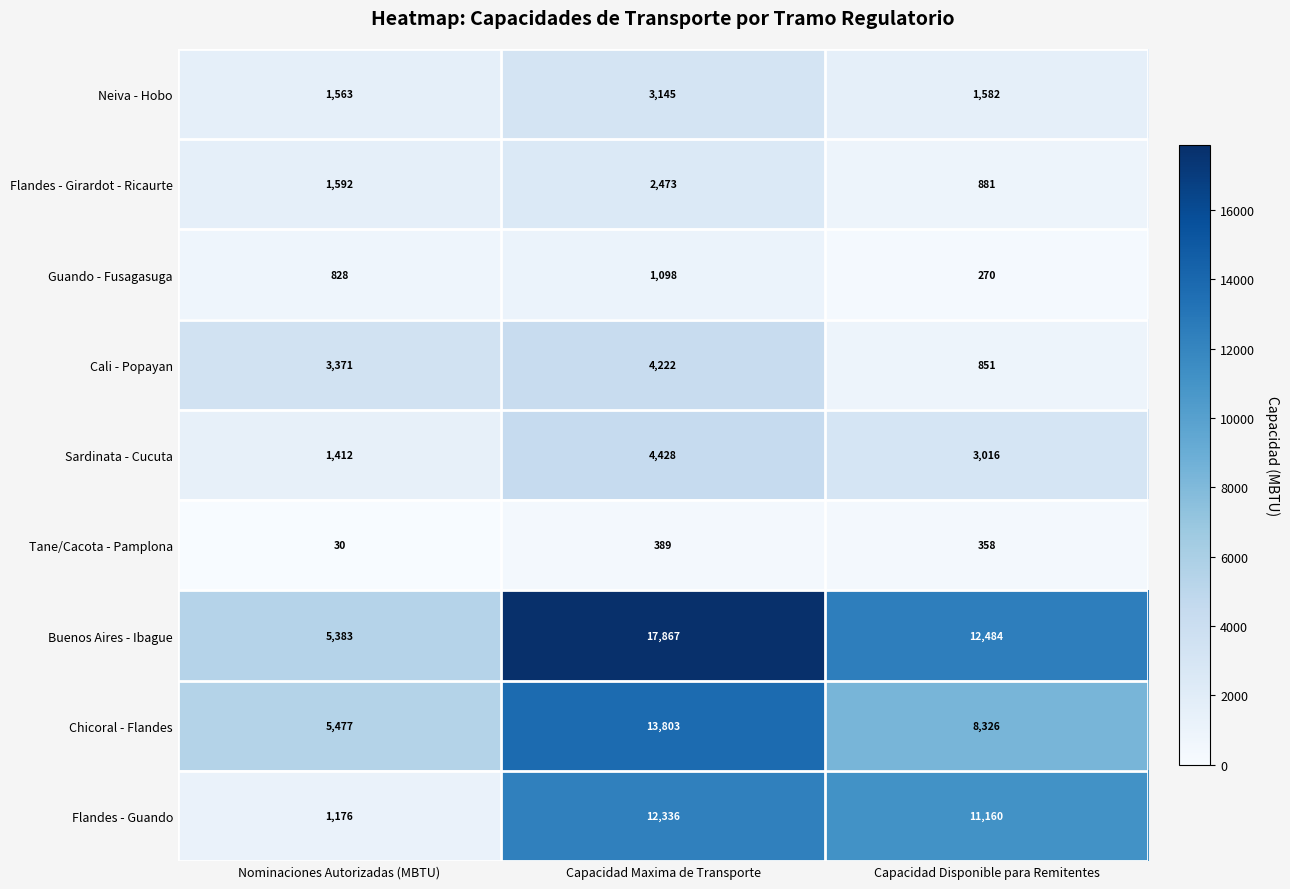

Rank the series by their maximum value, from highest to lowest.

Buenos Aires - Ibague, Chicoral - Flandes, Flandes - Guando, Sardinata - Cucuta, Cali - Popayan, Neiva - Hobo, Flandes - Girardot - Ricaurte, Guando - Fusagasuga, Tane/Cacota - Pamplona